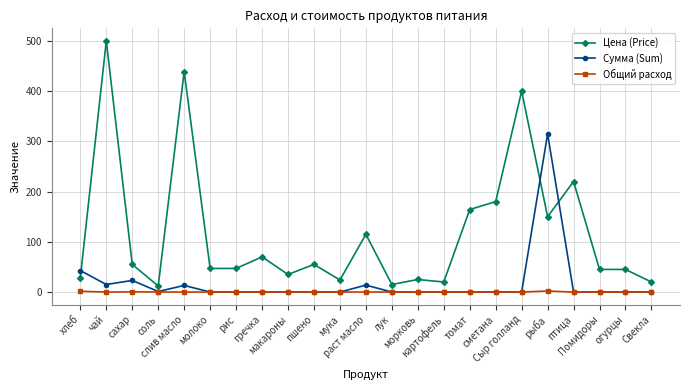

True or false: Сумма (Sum) has more than 2 points higher than both neighbors.

True